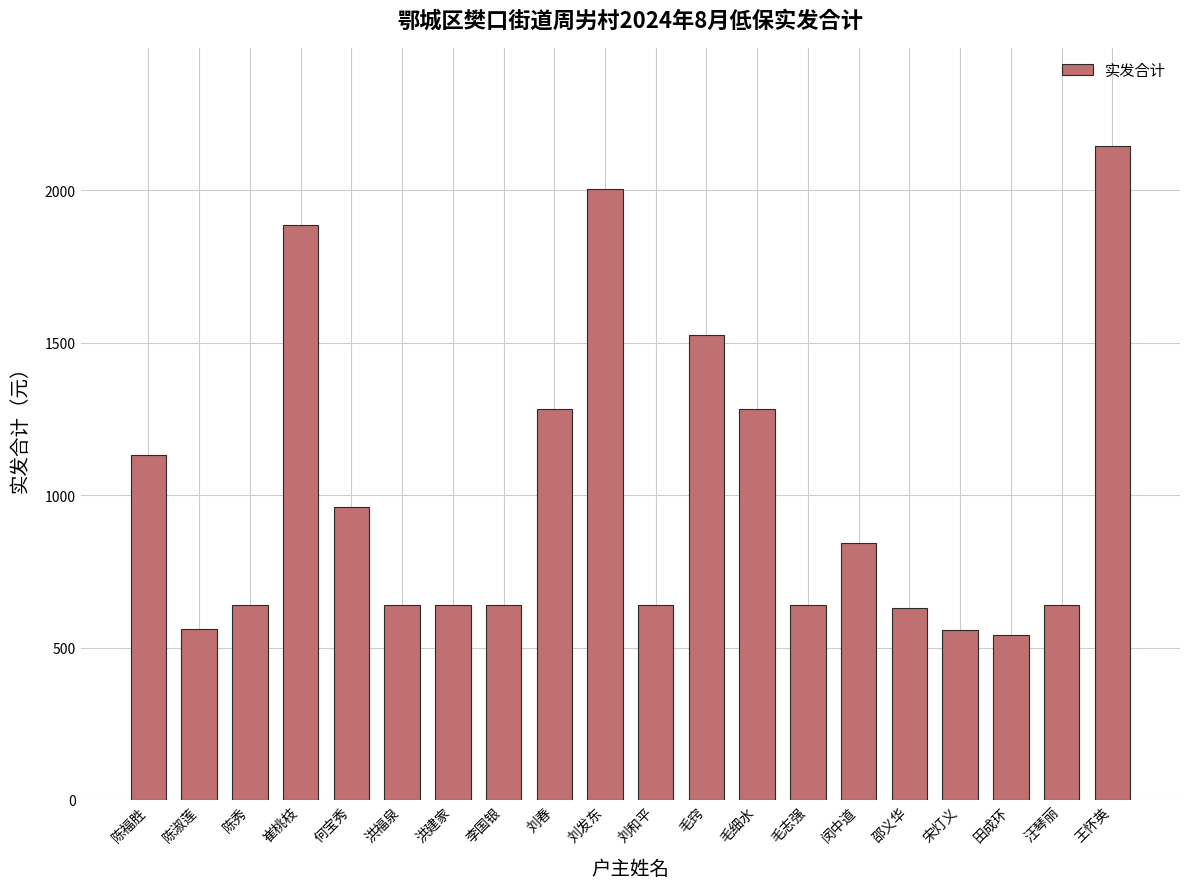

Where does the data first go above 641?

陈福胜